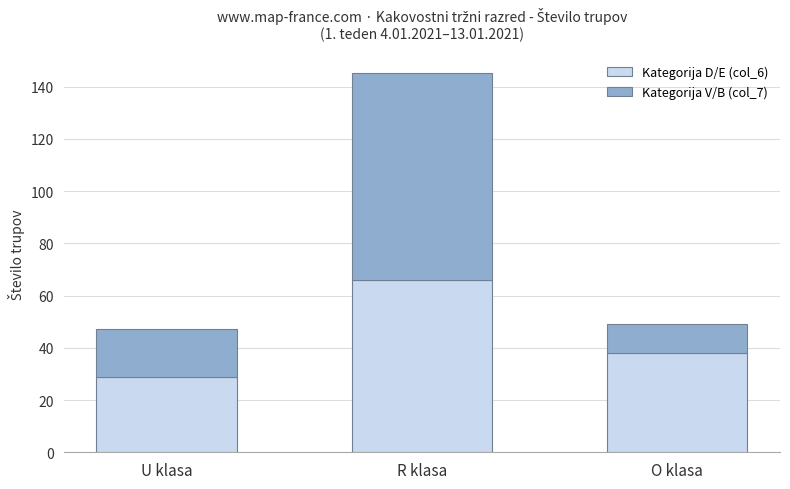

Reading left to right, transcribe the values for Kategorija D/E (col_6).

U klasa=29	R klasa=66	O klasa=38